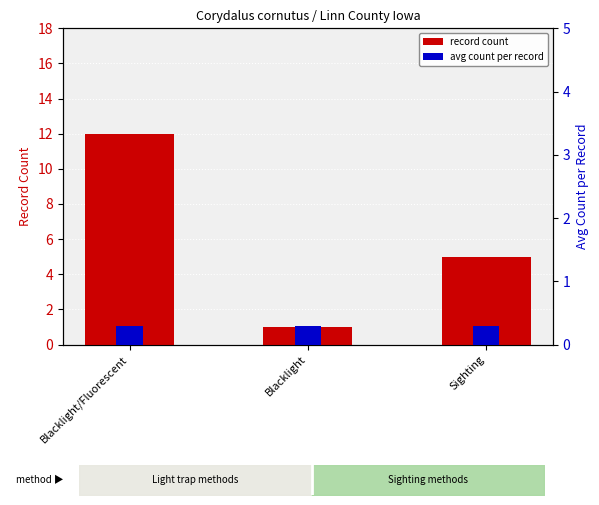

What position from the left is Blacklight?

2